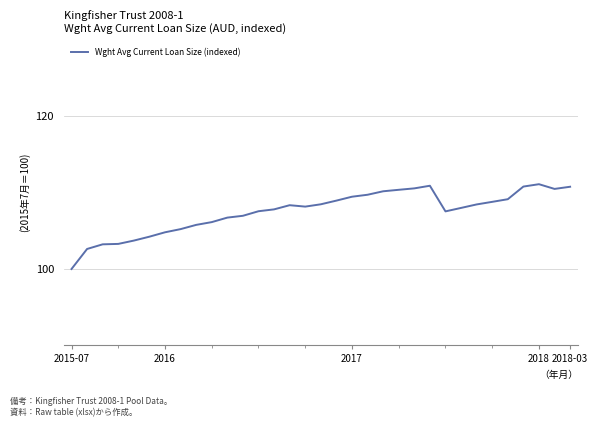

What is the difference between the maximum and minimum values?

11.1